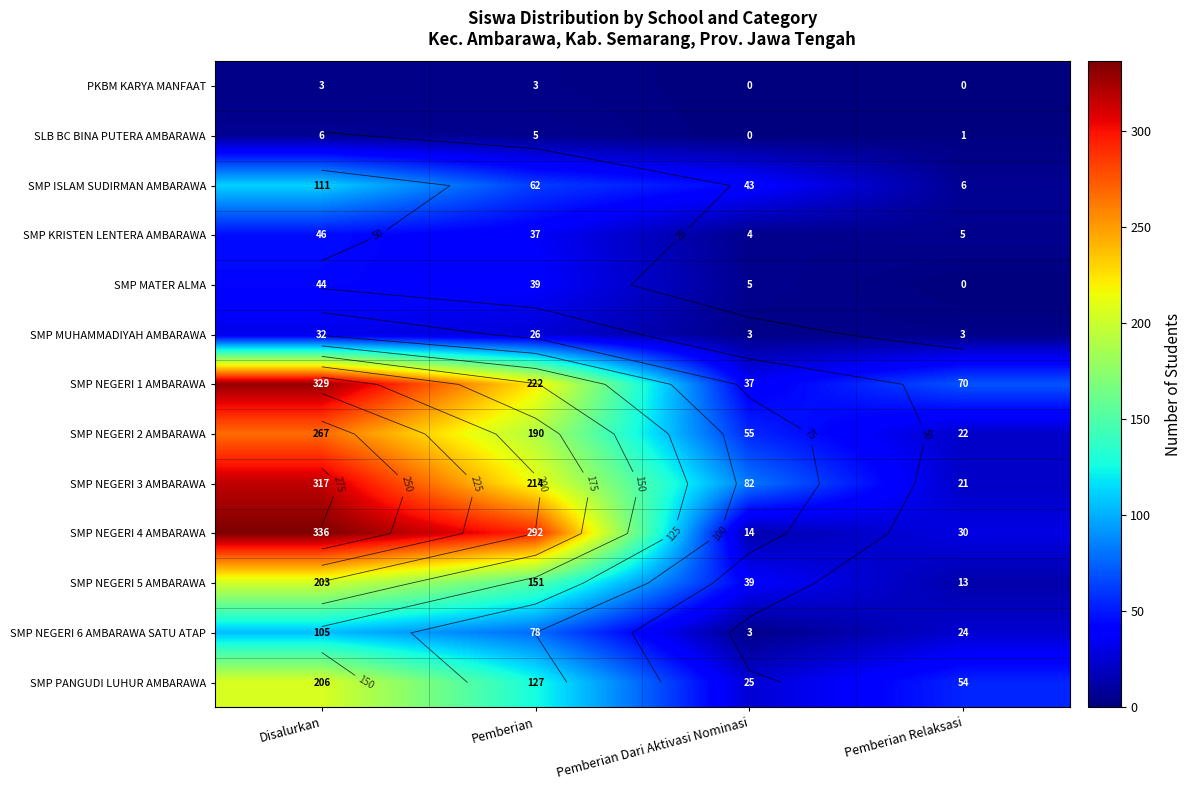

What is the average value of the SMP KRISTEN LENTERA AMBARAWA series?

23